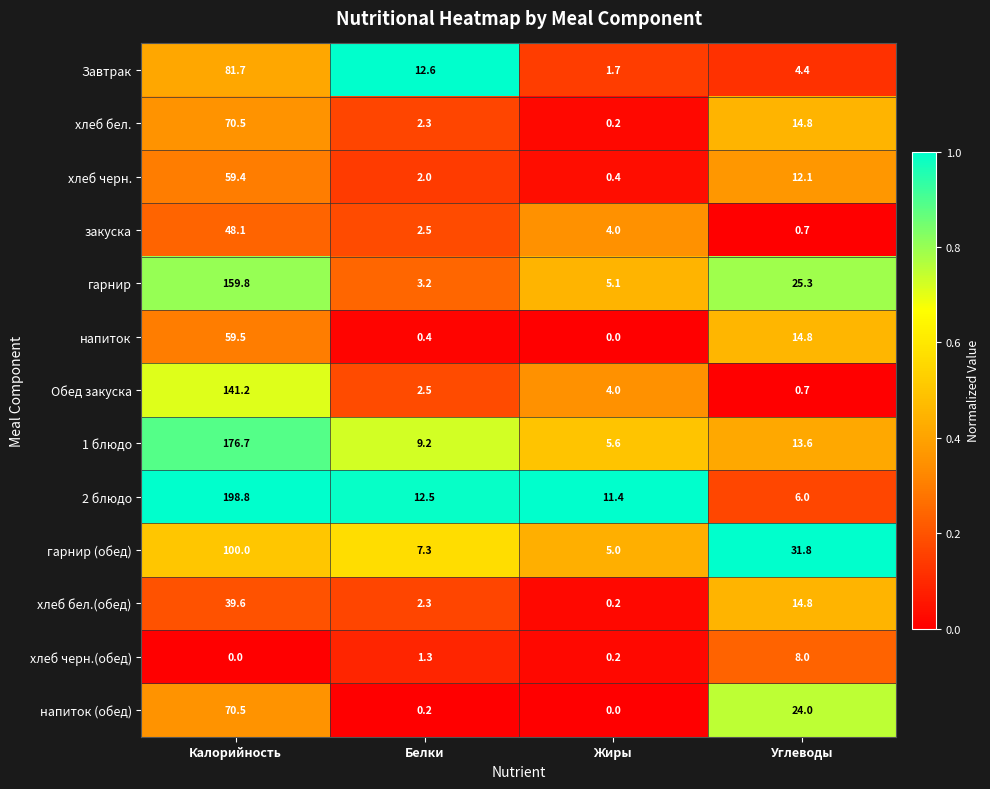

The гарнир series shows 69.2 at Калорийность. True or false?

False